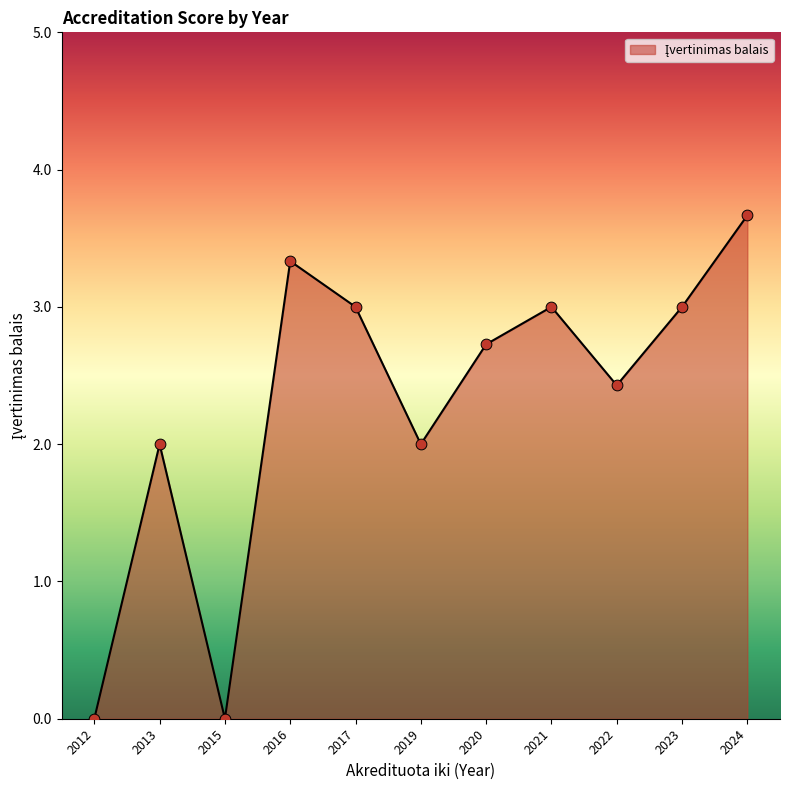

What is the change in value from 2015 to 2020?

+2.7